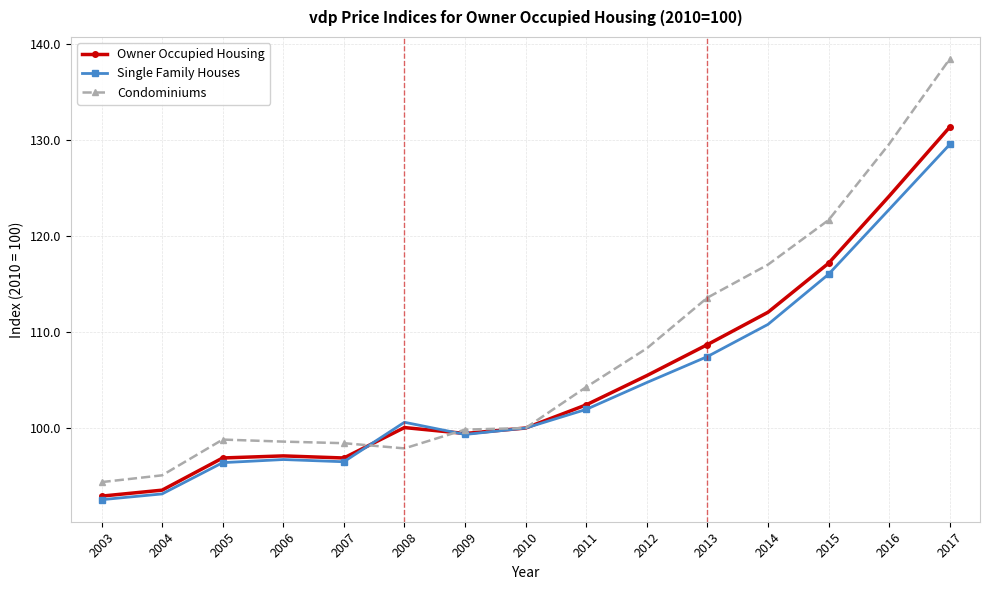

What is the minimum value shown in the chart?

92.5